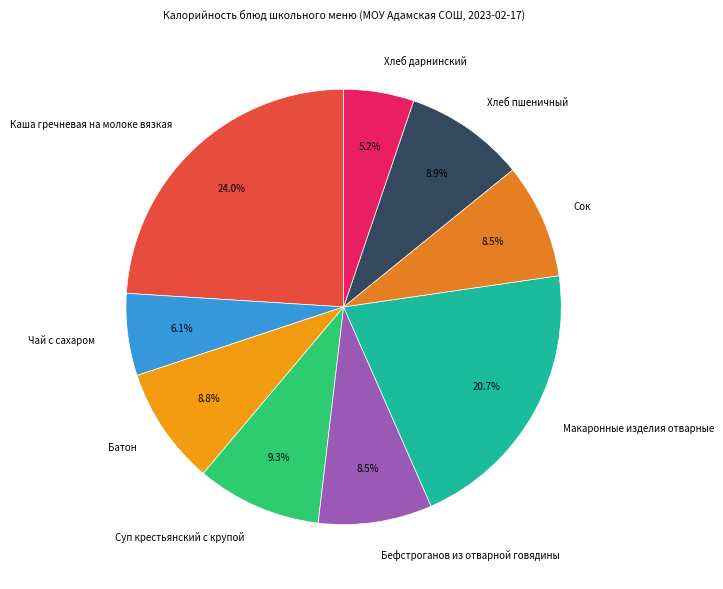

True or false: Чай с сахаром accounts for 1% of the total.

False